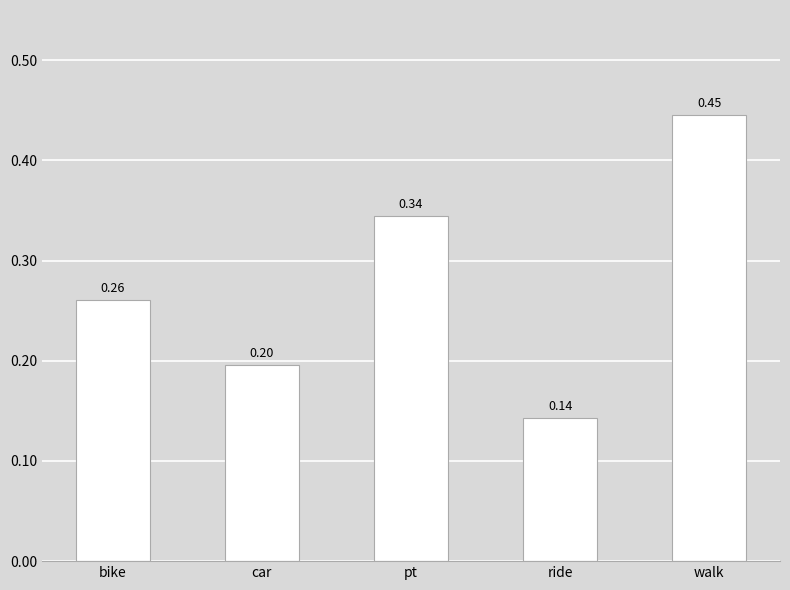

Which has a higher value, walk or ride?

walk